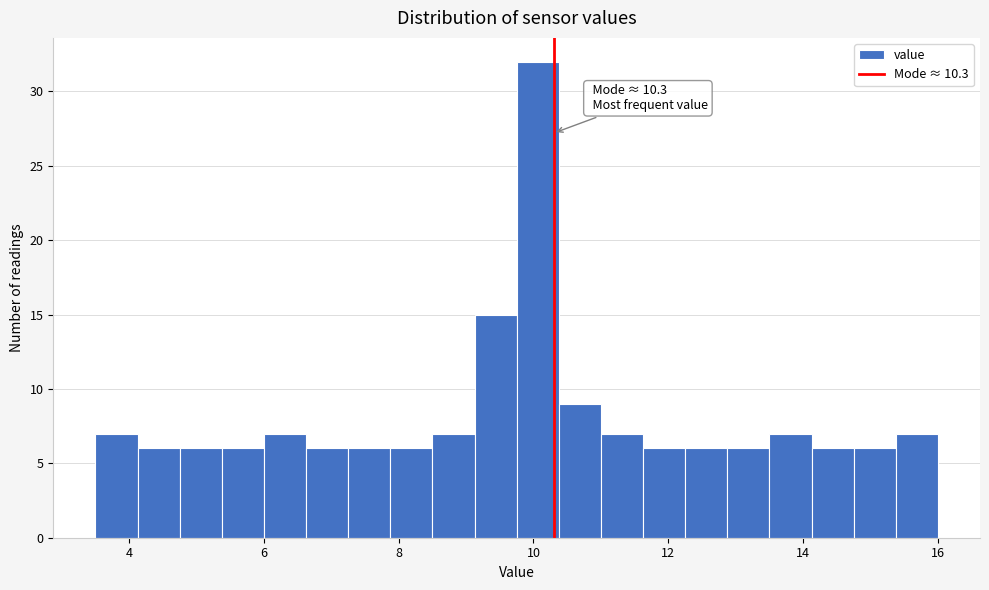

Read against the x-axis, roughly where is the centre of the tallest bar?

10.0